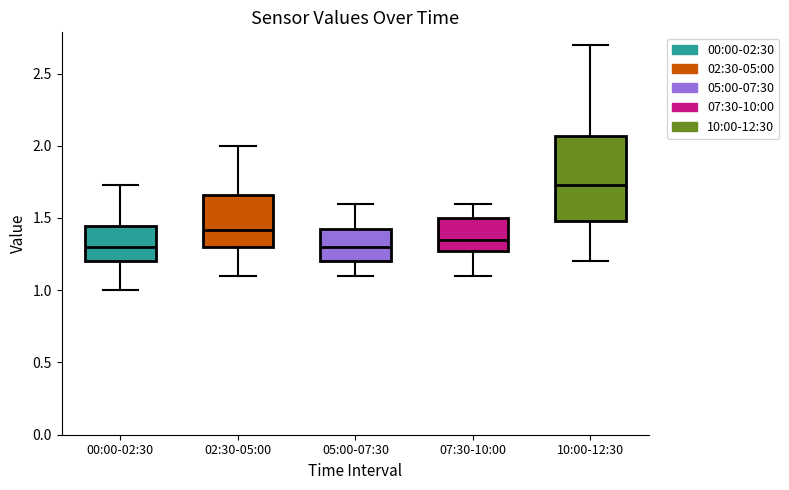

Which box is the tallest, from its lower edge to its upper edge?

10:00-12:30